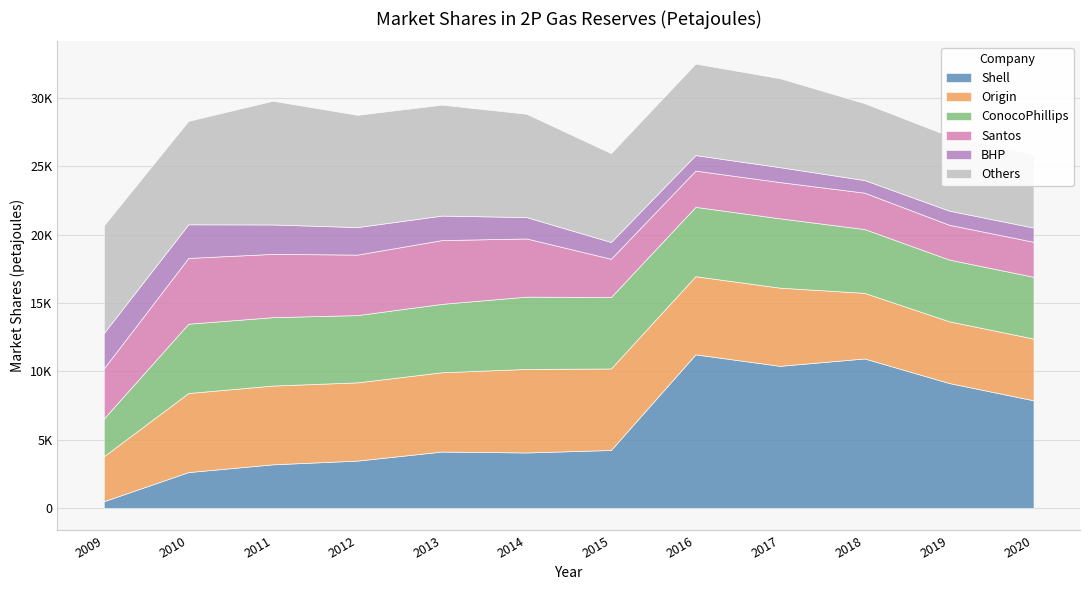

How many lines are shown in the chart?

6